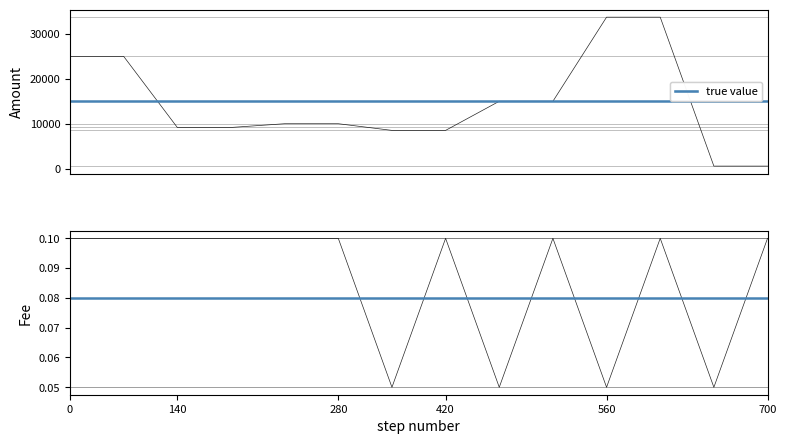

True or false: Fee and Amount intersect in this chart.

False